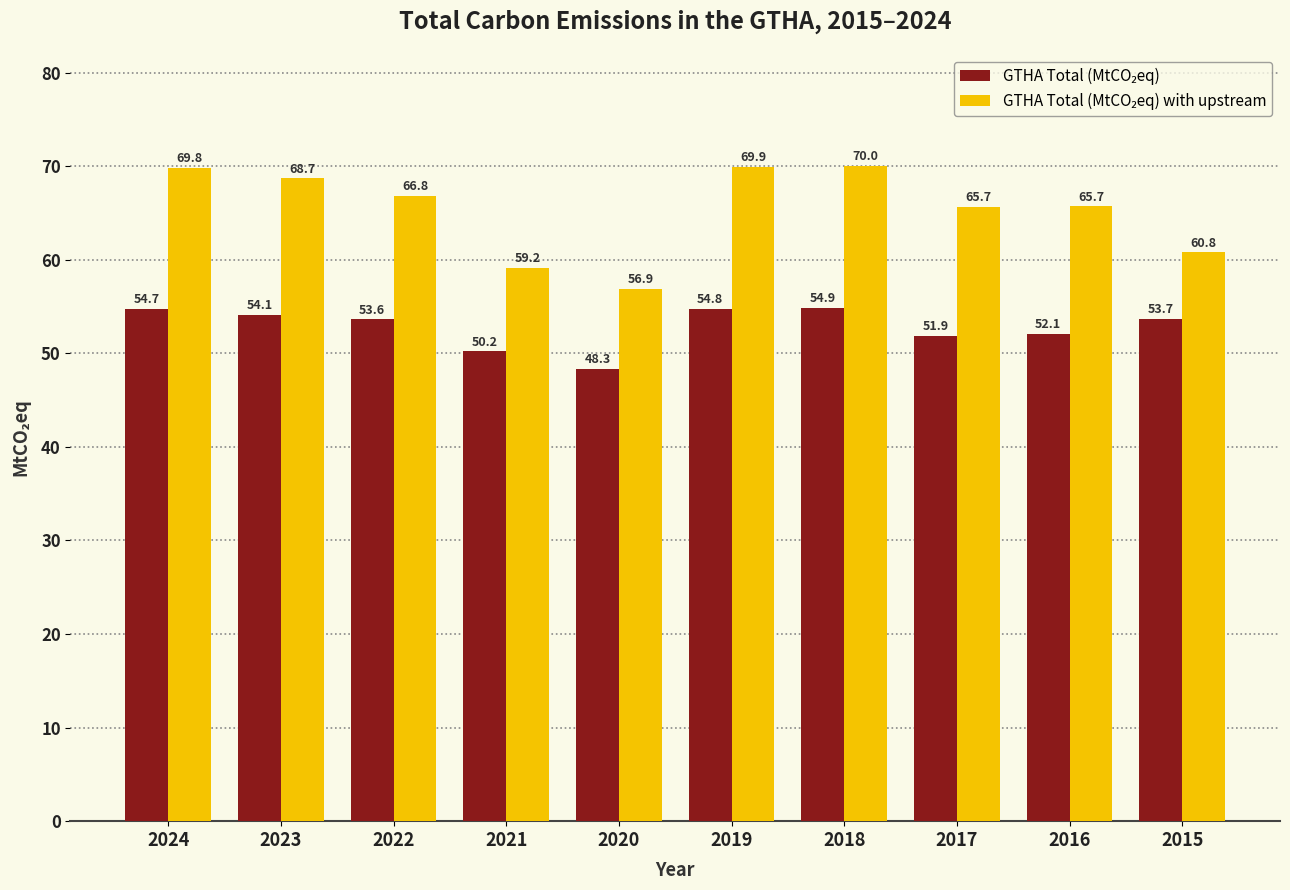

What is the total value across all series at 2024?

124.5